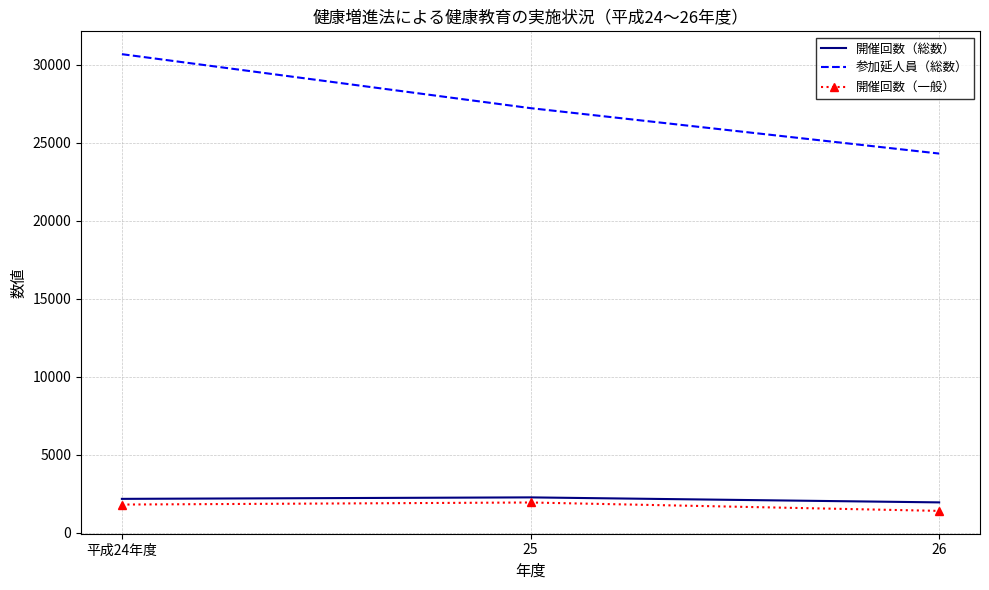

The value of 参加延人員（総数） at 25 is 27222. True or false?

True